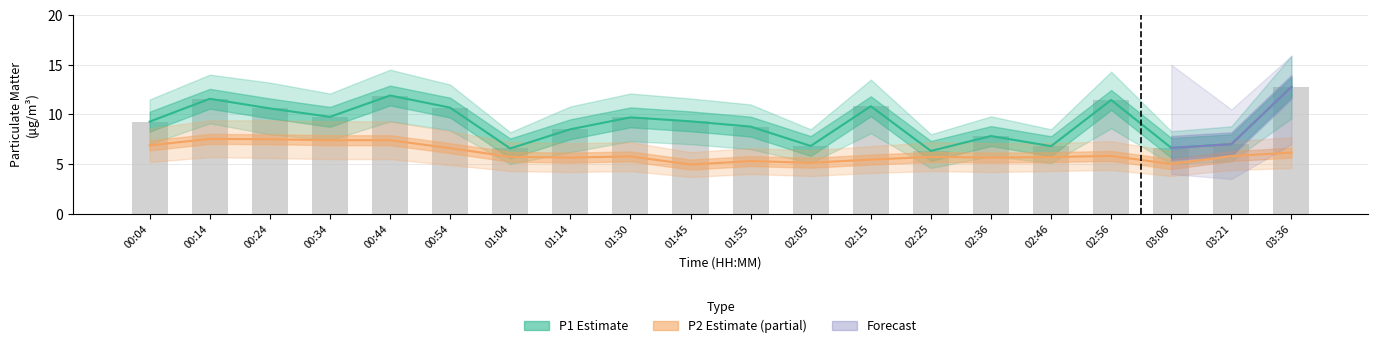

Are the bars grouped side by side (vs. stacked)?

Yes